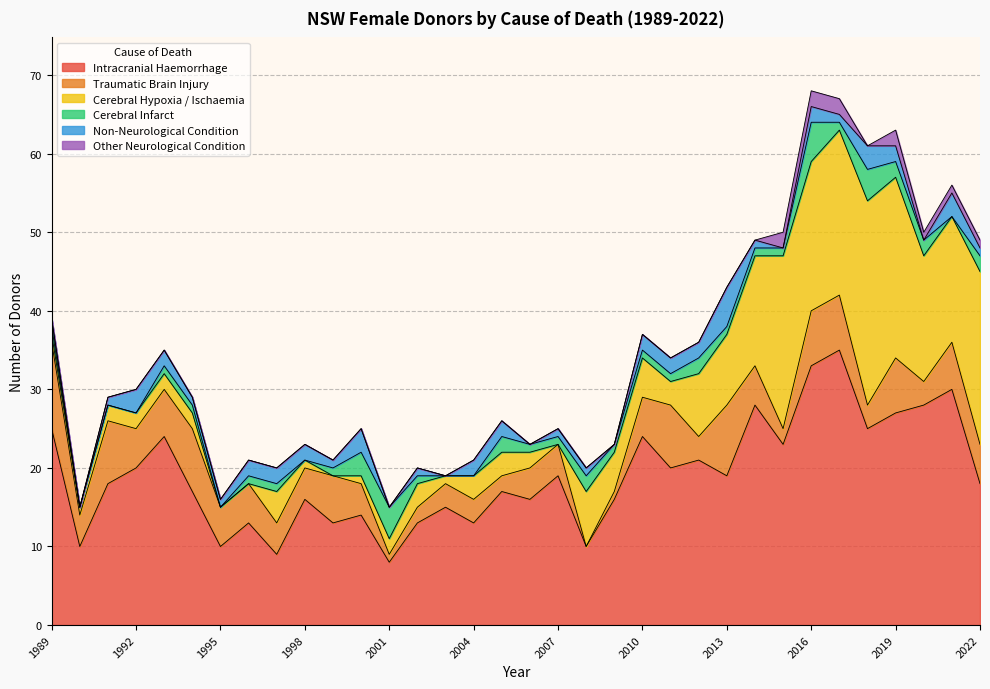

True or false: Non-Neurological Condition and Other Neurological Condition intersect in this chart.

True